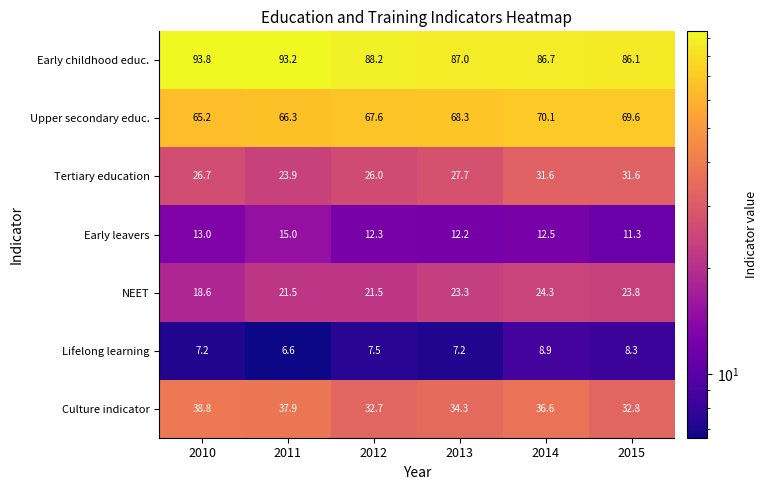

What is the sum of all Early leavers values?

76.3